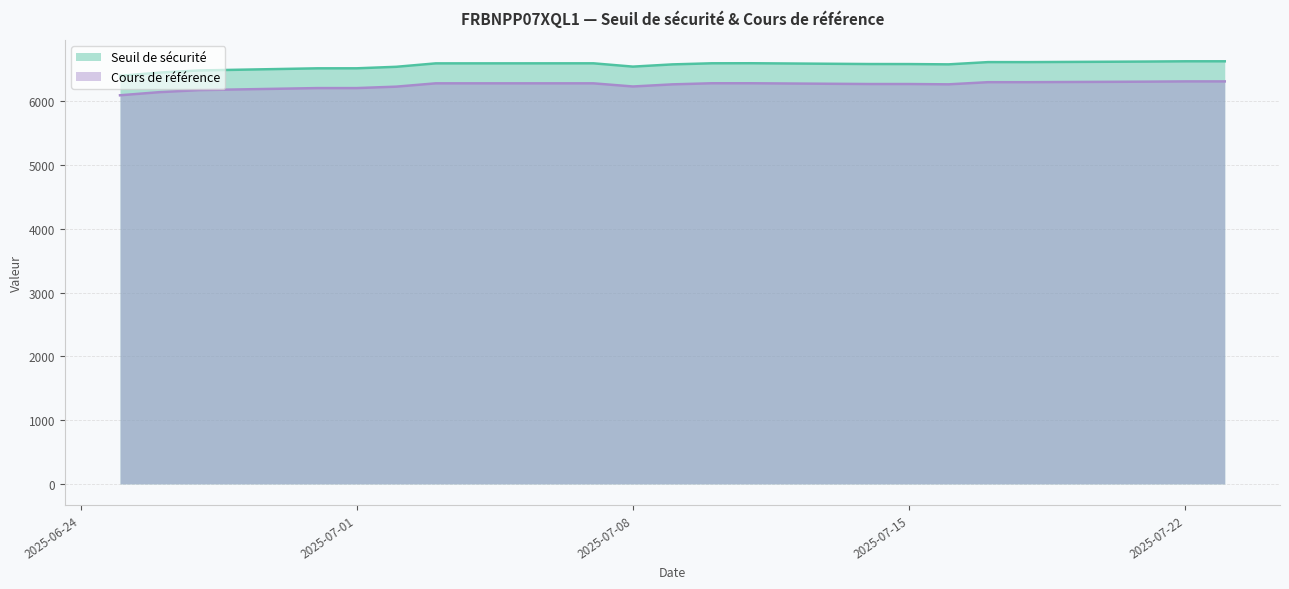

At which label is Seuil de sécurité closest to 6510?

2025-06-30